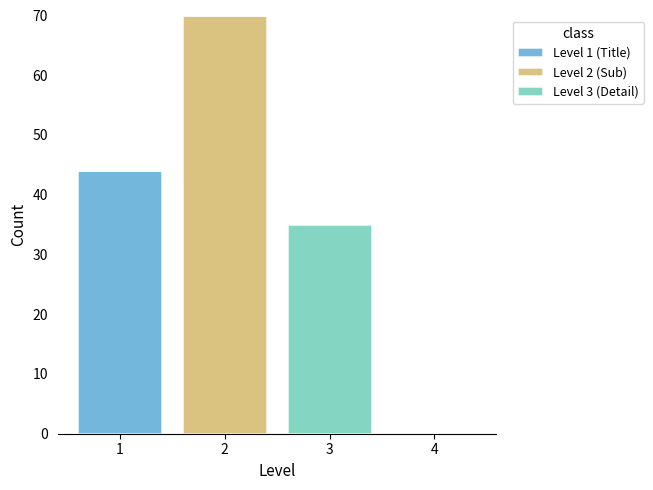

Which range on the x-axis has the tallest stacked bar (by total height)?

1.5 to 2.5